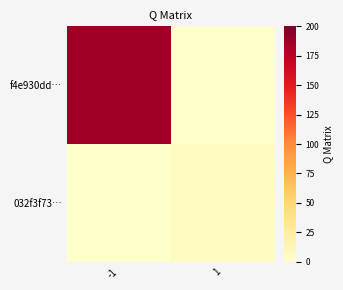

List the series in order of their peak value, highest first.

f4e930dd…, 032f3f73…